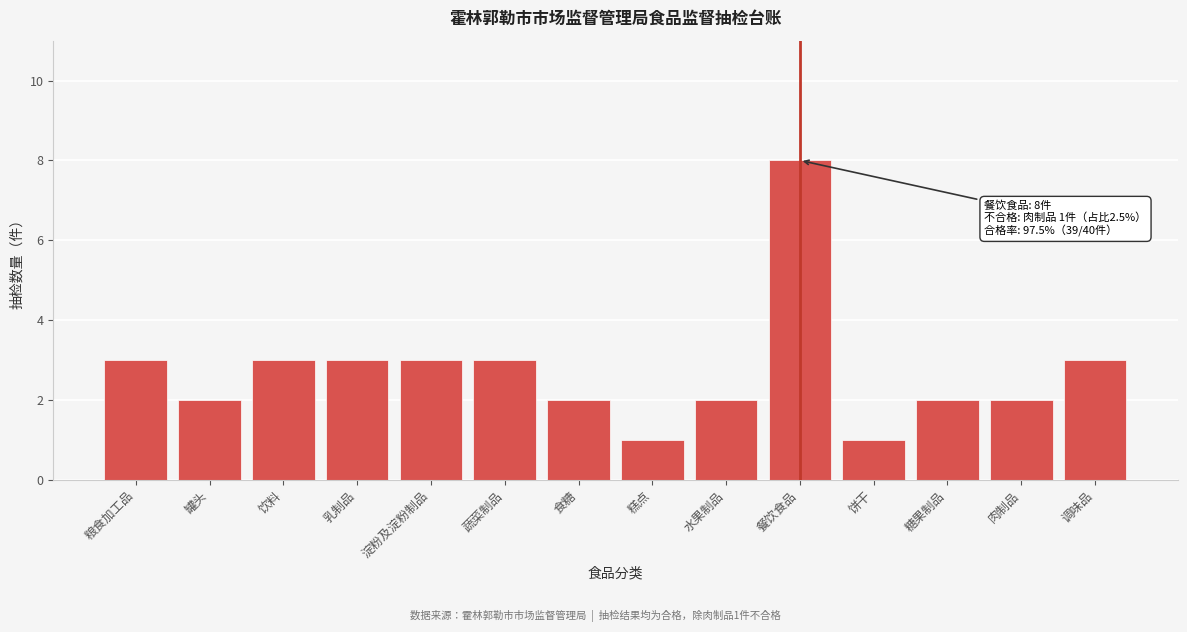

Reading left to right, list all the values displayed in this chart.

粮食加工品=3	罐头=2	饮料=3	乳制品=3	淀粉及淀粉制品=3	蔬菜制品=3	食糖=2	糕点=1	水果制品=2	餐饮食品=8	饼干=1	糖果制品=2	肉制品=2	调味品=3